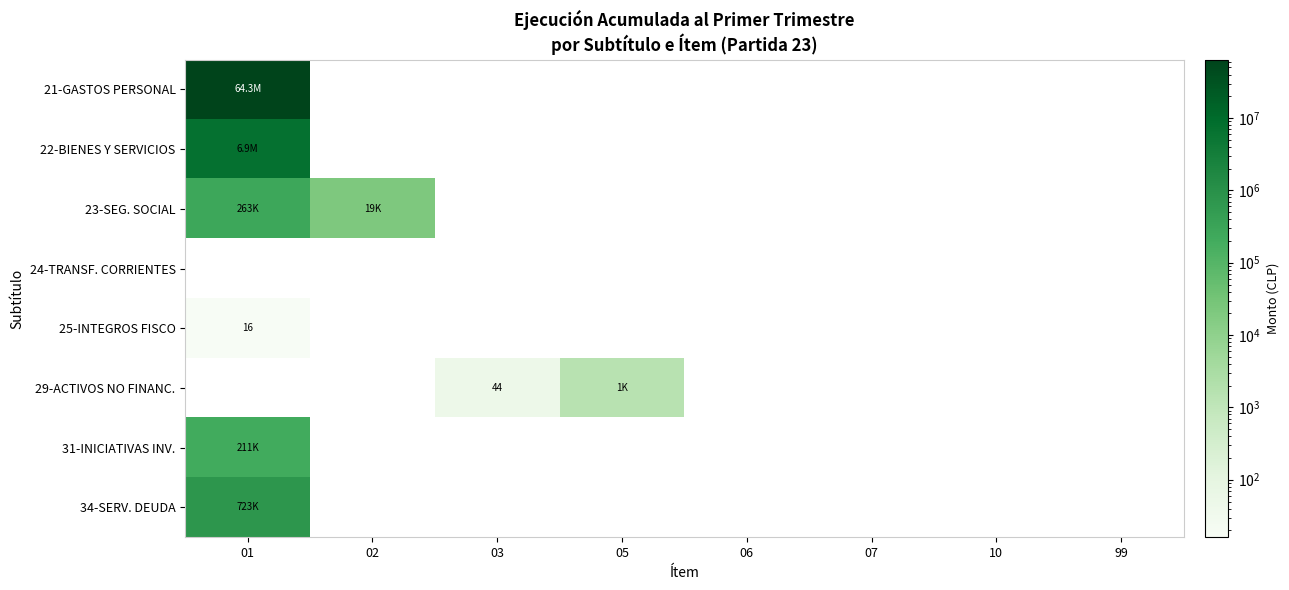

At how many categories does at least one series exceed 29392128?

1